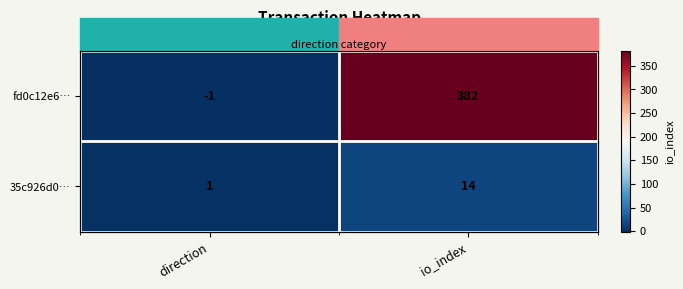

What is the average value of the 35c926d0… series?

8